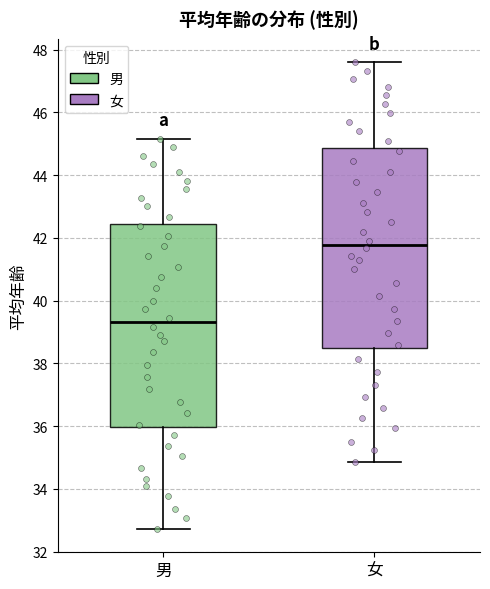

Reading left to right, transcribe this box plot: for each box, give where its median line is, the range the box spans, and where its two whiskers end, as read against the y-axis. The values are not printed on the chart, so give them approximately, as read against the axis.

男: median 39.4, box 36.0 to 42.4, whiskers 32.8 to 45.2
女: median 41.8, box 38.4 to 44.8, whiskers 34.8 to 47.6